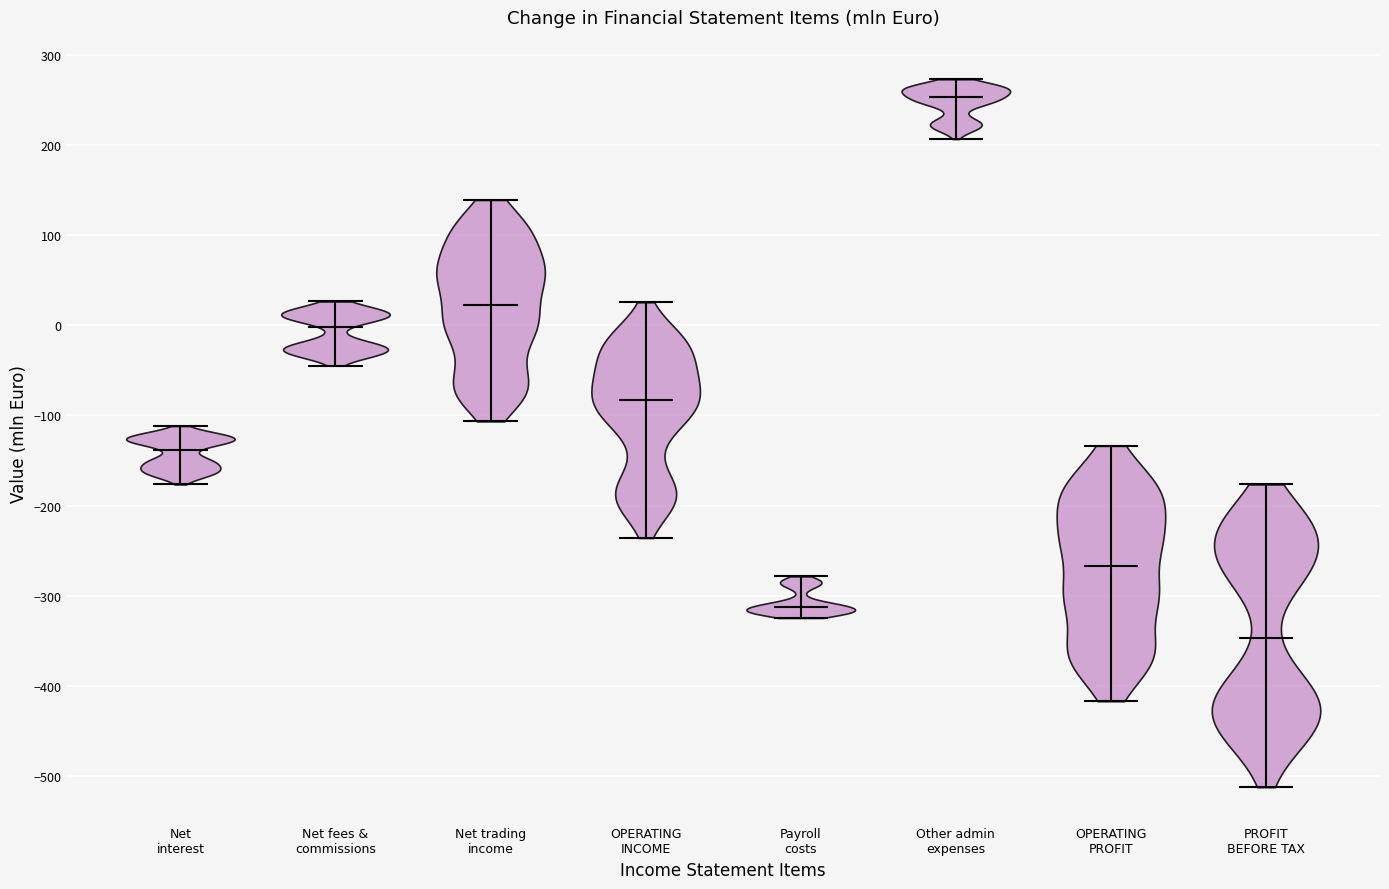

Reading left to right, read every violin against the y-axis: where its median line is, and the lowest and highest points it reaches. The values are not printed on the chart, so give them approximately, as read against the axis.

Net interest: median line -140, lowest point -180, highest point -110
Net fees & commissions: median line 0, lowest point -40, highest point 30
Net trading income: median line 20, lowest point -110, highest point 140
OPERATING INCOME: median line -80, lowest point -240, highest point 30
Payroll costs: median line -310, lowest point -320, highest point -280
Other admin expenses: median line 250, lowest point 210, highest point 270
OPERATING PROFIT: median line -270, lowest point -420, highest point -130
PROFIT BEFORE TAX: median line -350, lowest point -510, highest point -180